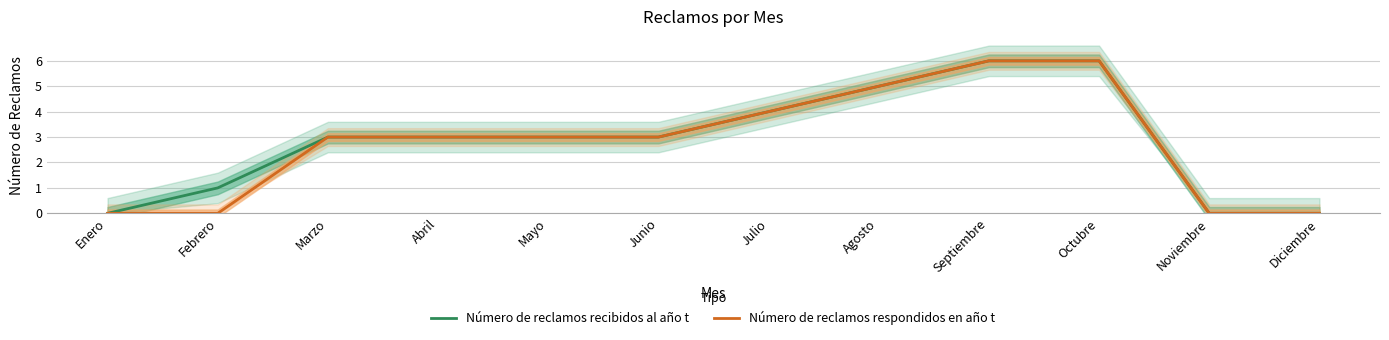

True or false: Número de reclamos respondidos en año t and Número de reclamos recibidos al año t intersect in this chart.

False